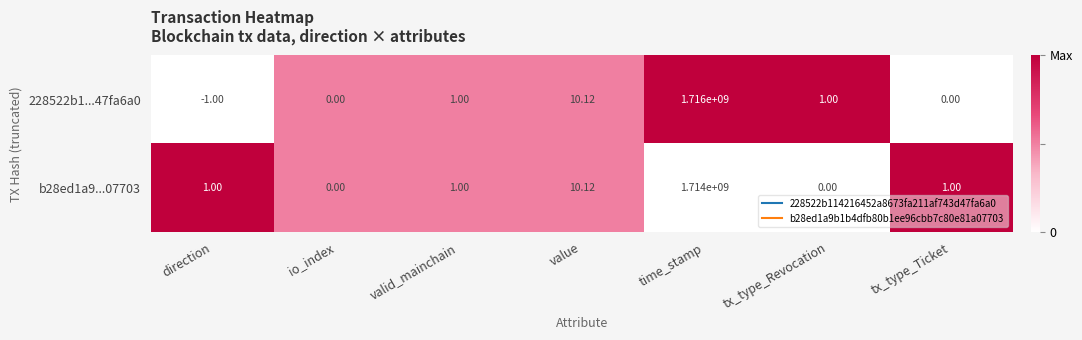

How many series are shown in this chart?

2